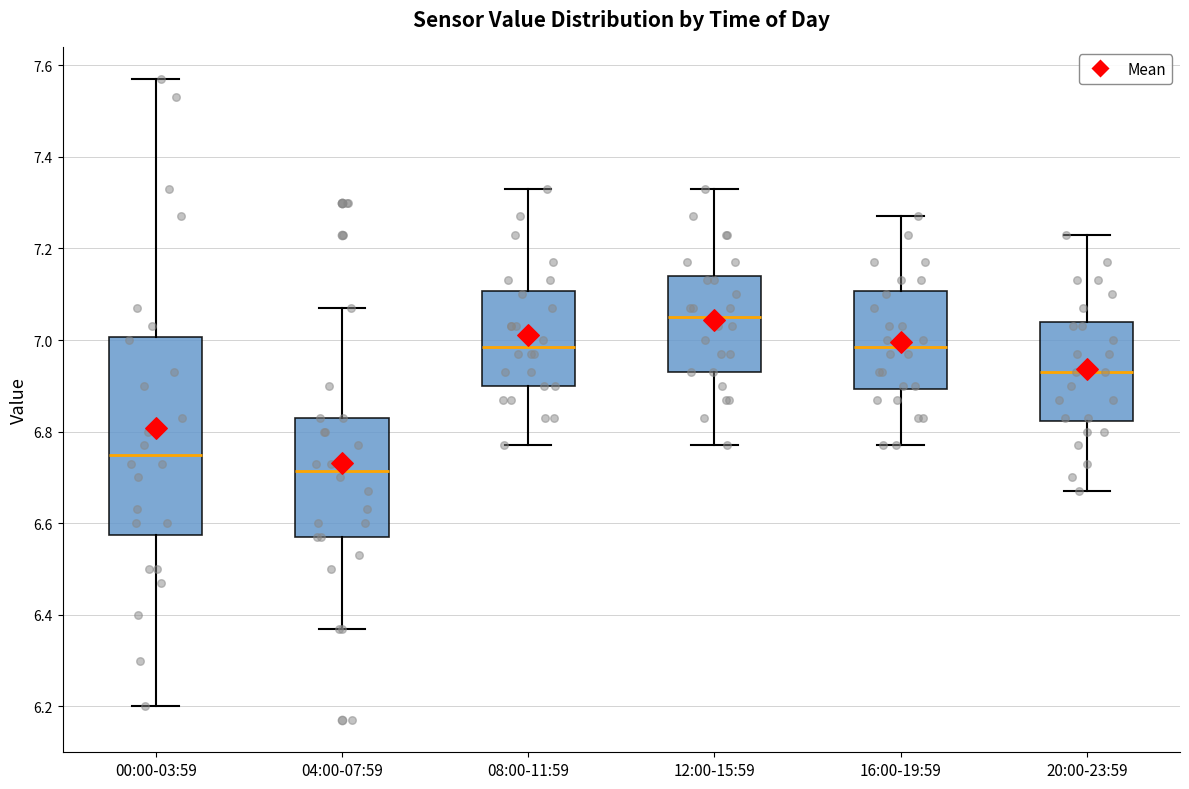

Where is the lower edge of the box for 20:00-23:59 on the y-axis? The values are not printed on the chart, so give them approximately, as read against the axis.

6.82